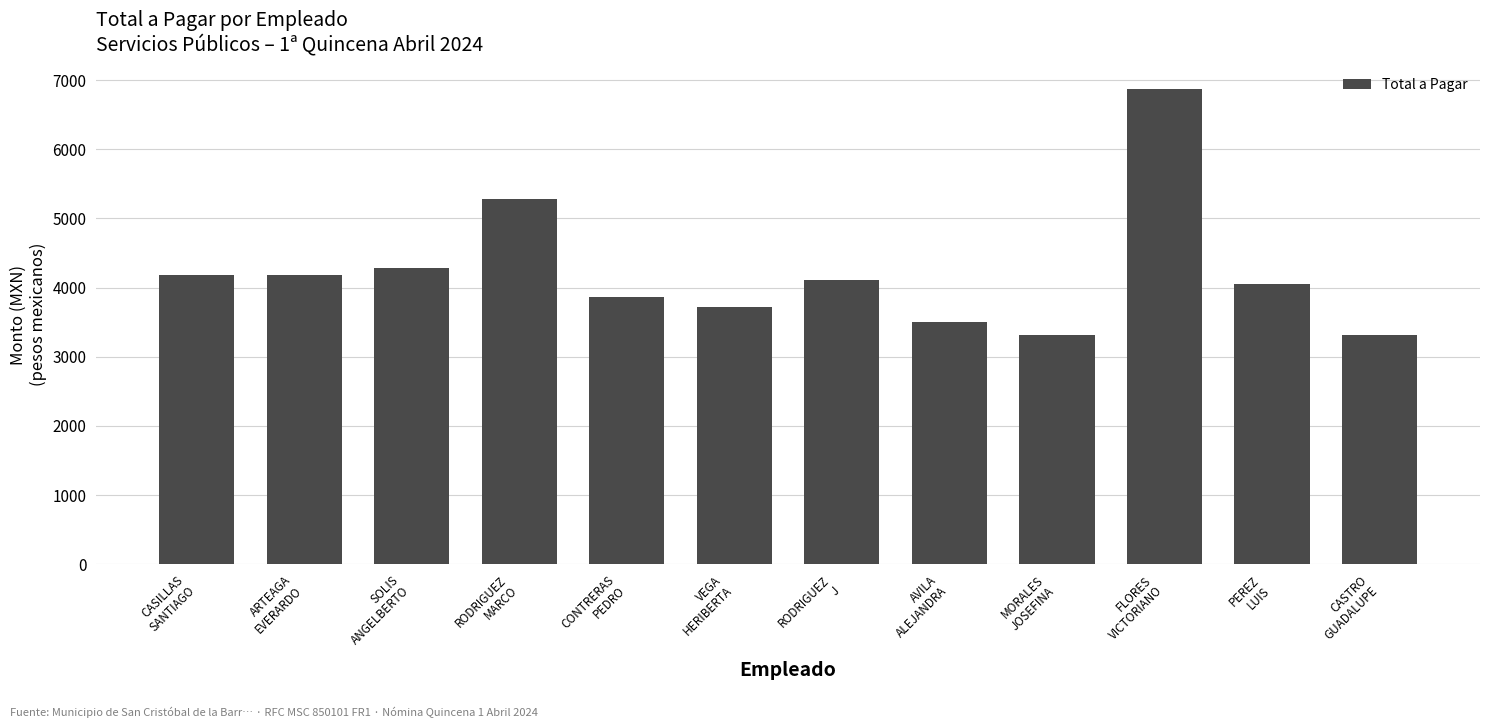

Reading right to left, list all the values displayed in this chart.

3317.5	4049.2	6868.9	3317.5	3505.0	4115.6	3726.2	3858.1	5275.0	4277.8	4174.9	4174.9